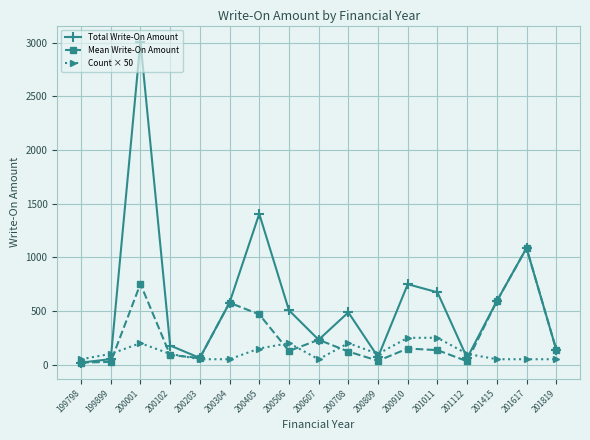

The value of Total Write-On Amount at 200506 is 506.7. True or false?

True